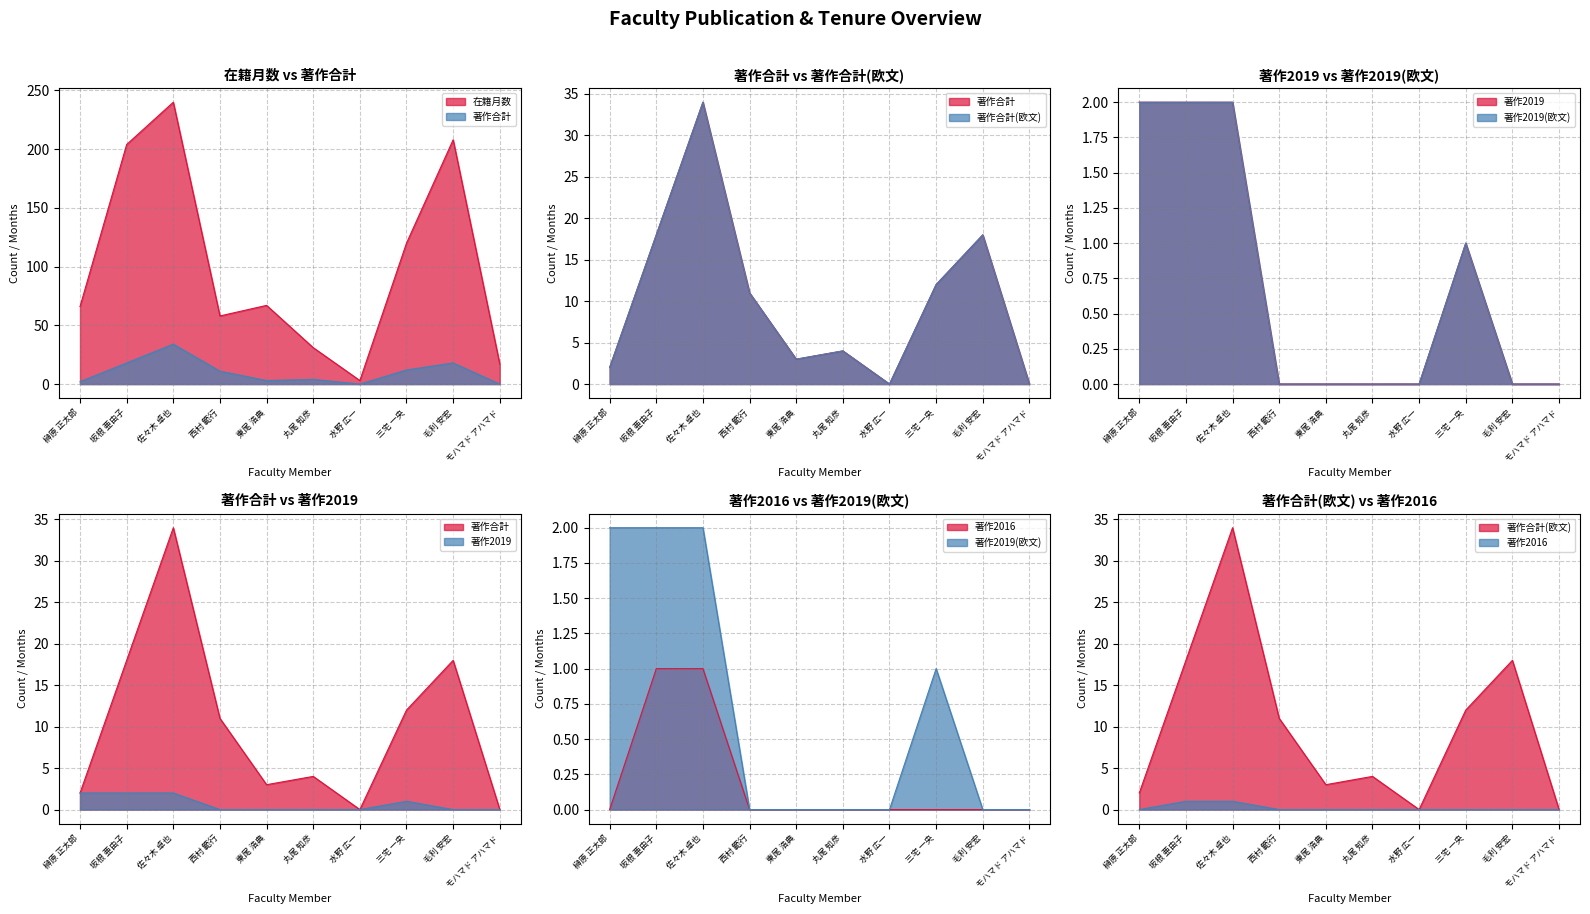

Count the number of data series in this chart.

6